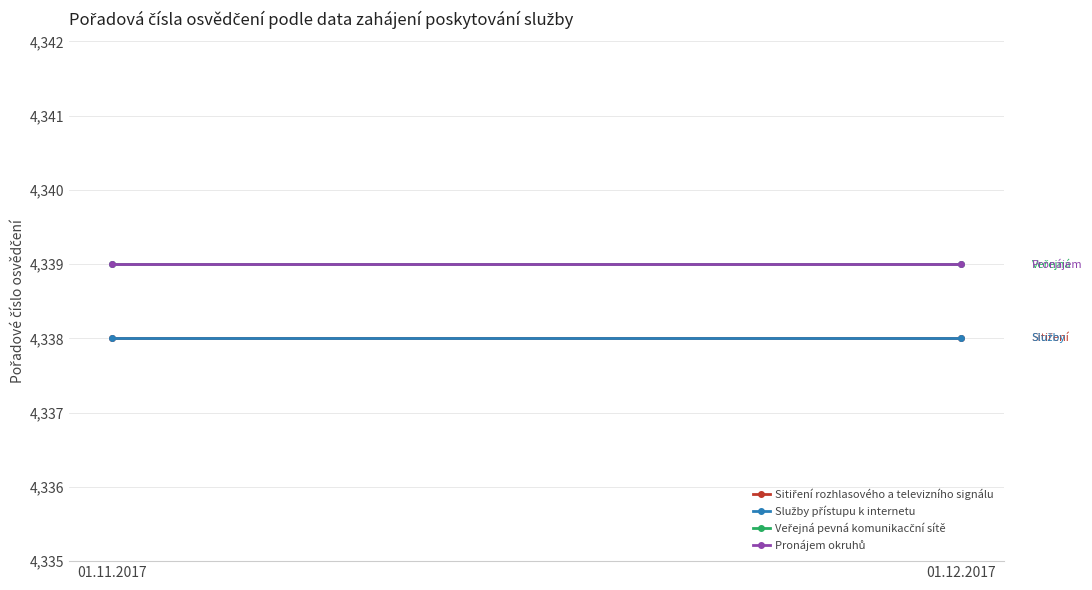

True or false: Veřejná pevná komunikacční sítě has a value of 4339 at 01.11.2017.

True